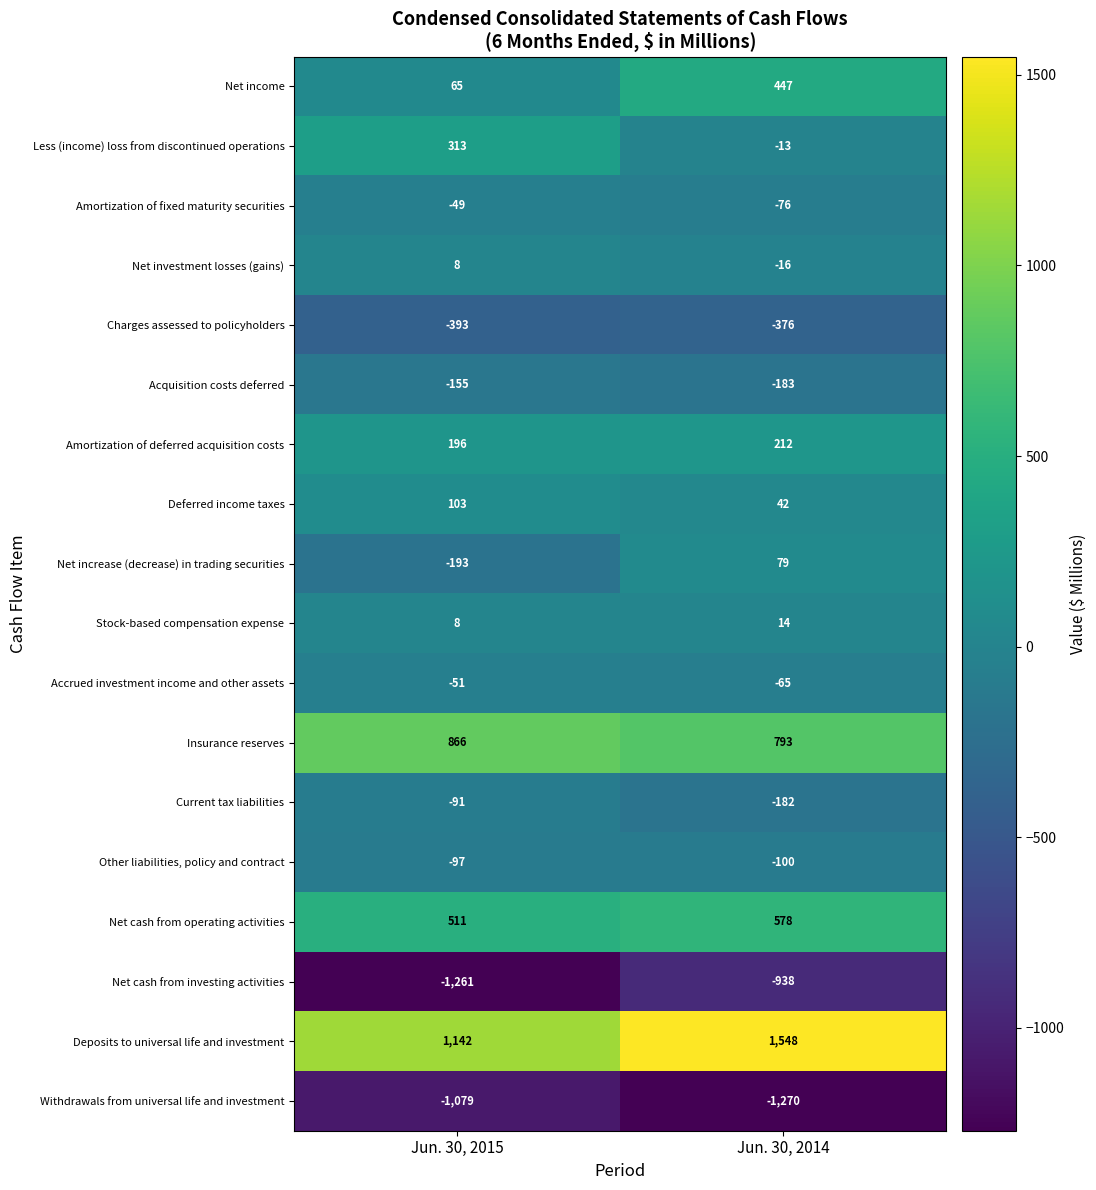

At which category does the chart reach its peak across all series?

Jun. 30, 2014